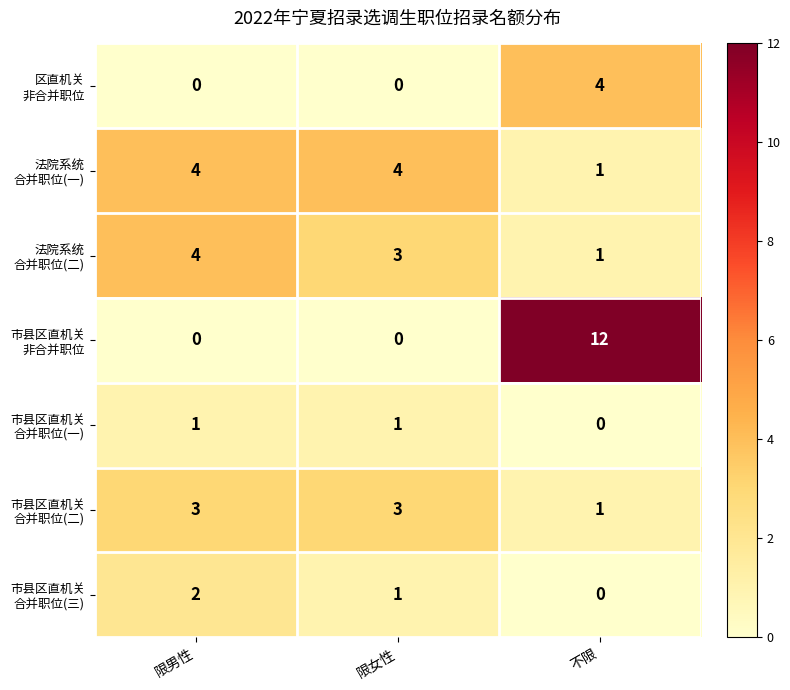

What is the maximum value shown in the chart?

12